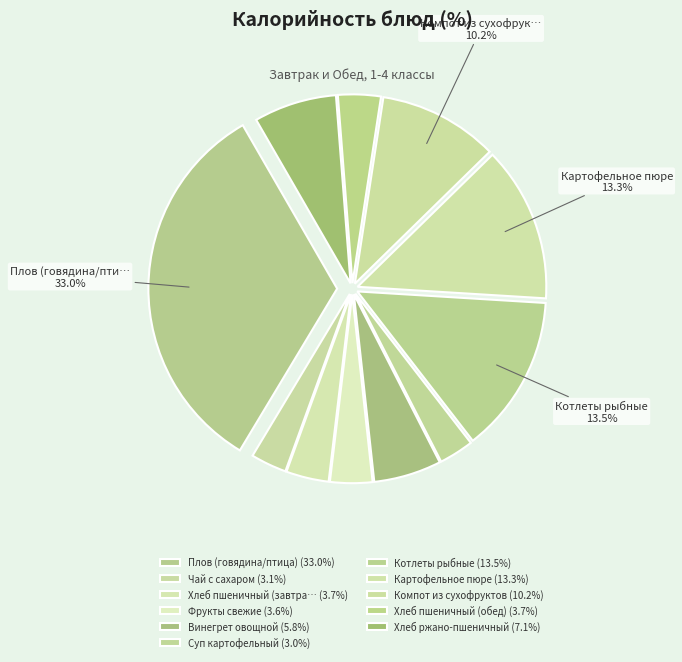

Rank the categories by value from lowest to highest.

Суп картофельный, Чай с сахаром, Фрукты свежие, Хлеб пшеничный (завтрак), Хлеб пшеничный (обед), Винегрет овощной, Хлеб ржано-пшеничный, Компот из сухофруктов, Картофельное пюре, Котлеты рыбные, Плов (говядина/птица)